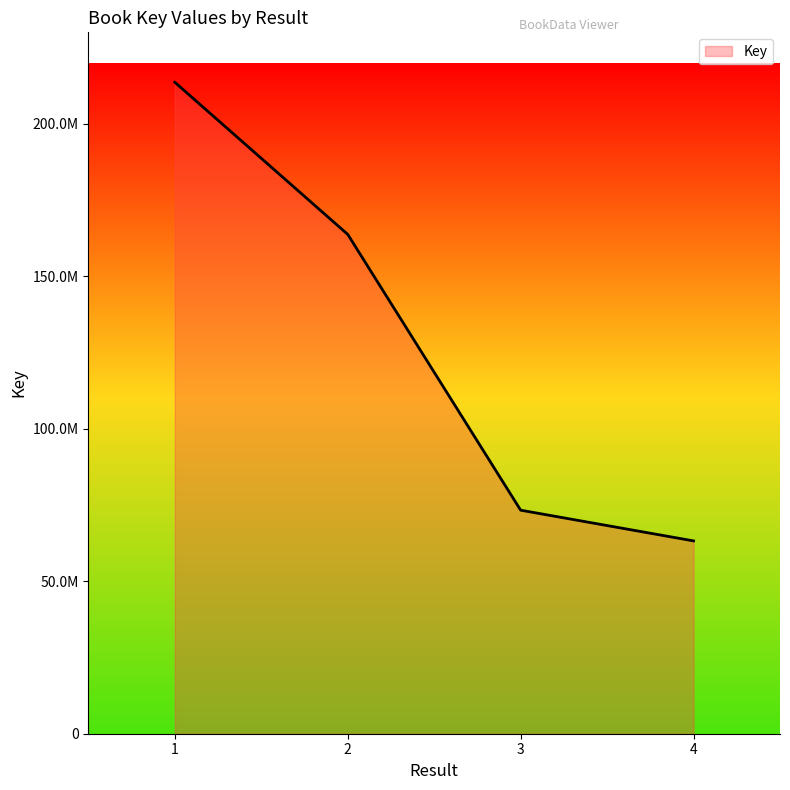

Does the chart display data point markers on the line(s)?

No